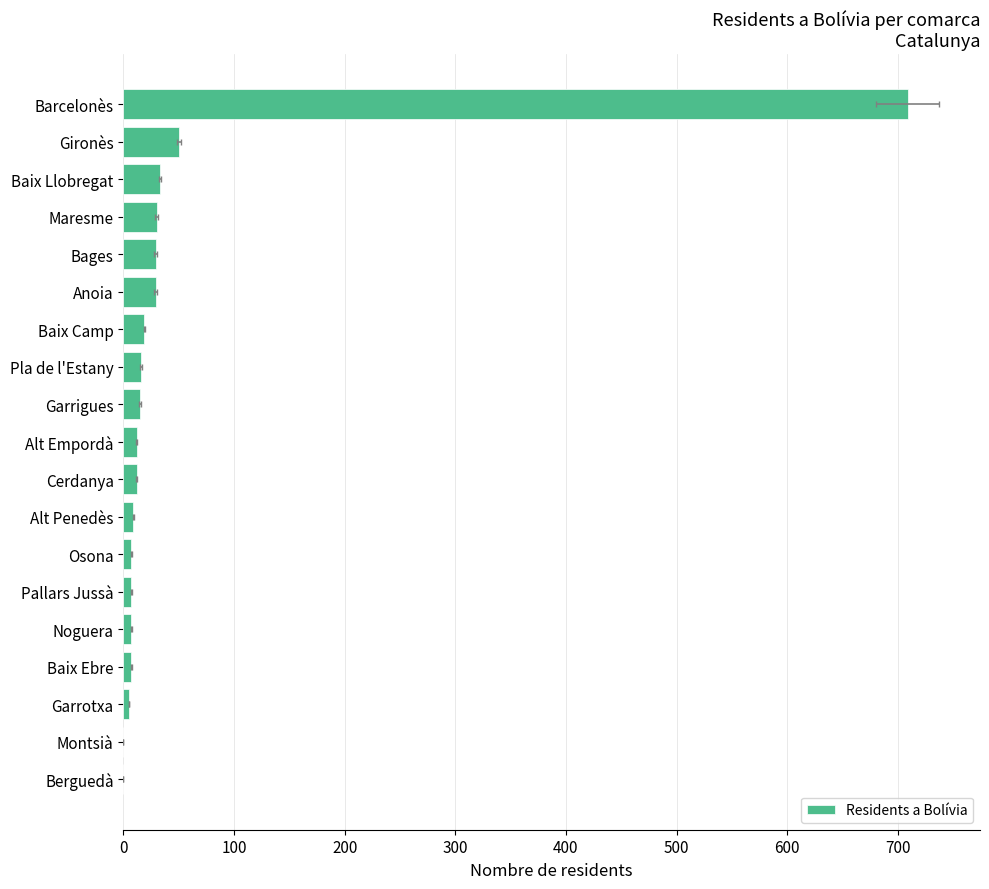

How many positive values are there?

17